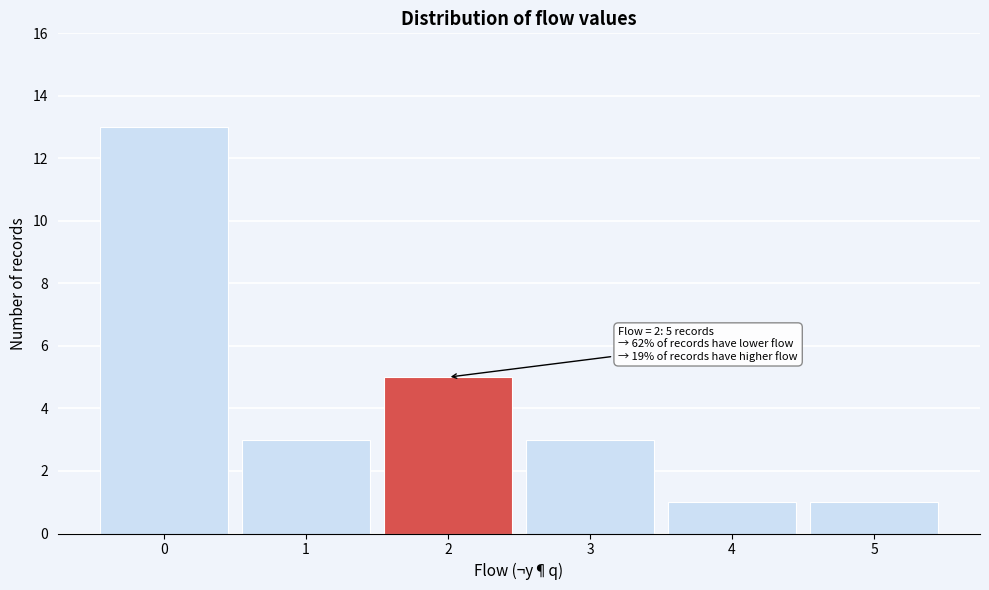

Which range on the x-axis has the tallest bar?

-0.5 to 0.5